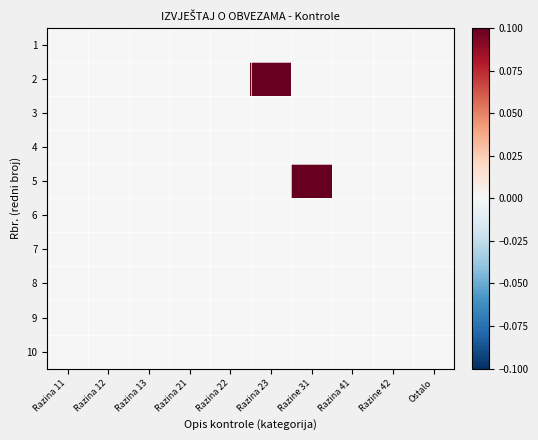

At Razina 13, list the series in order from largest to smallest.

1, 2, 3, 4, 5, 6, 7, 8, 9, 10